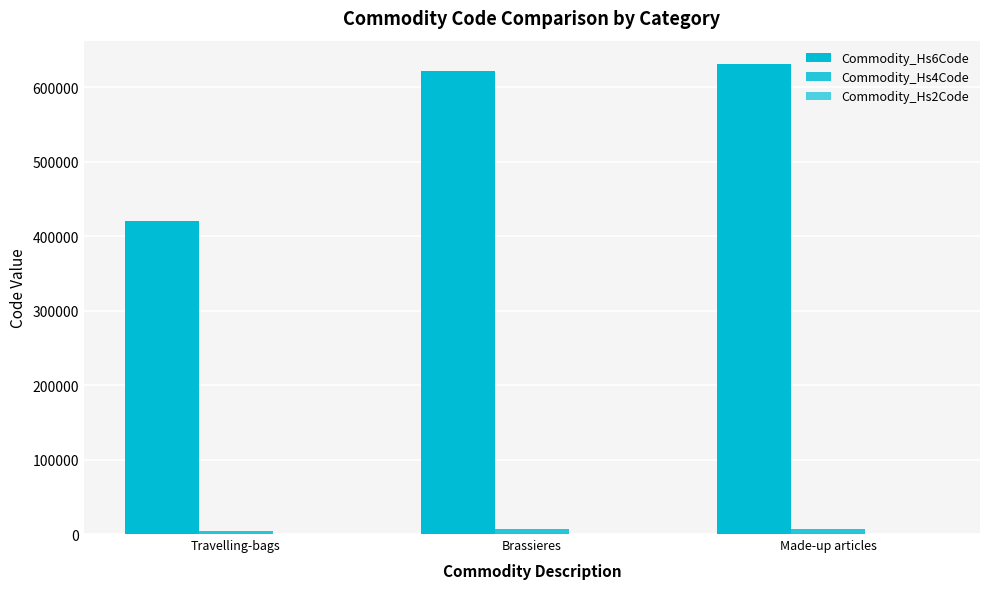

What is the label of the 2nd bar from the left?

Brassieres